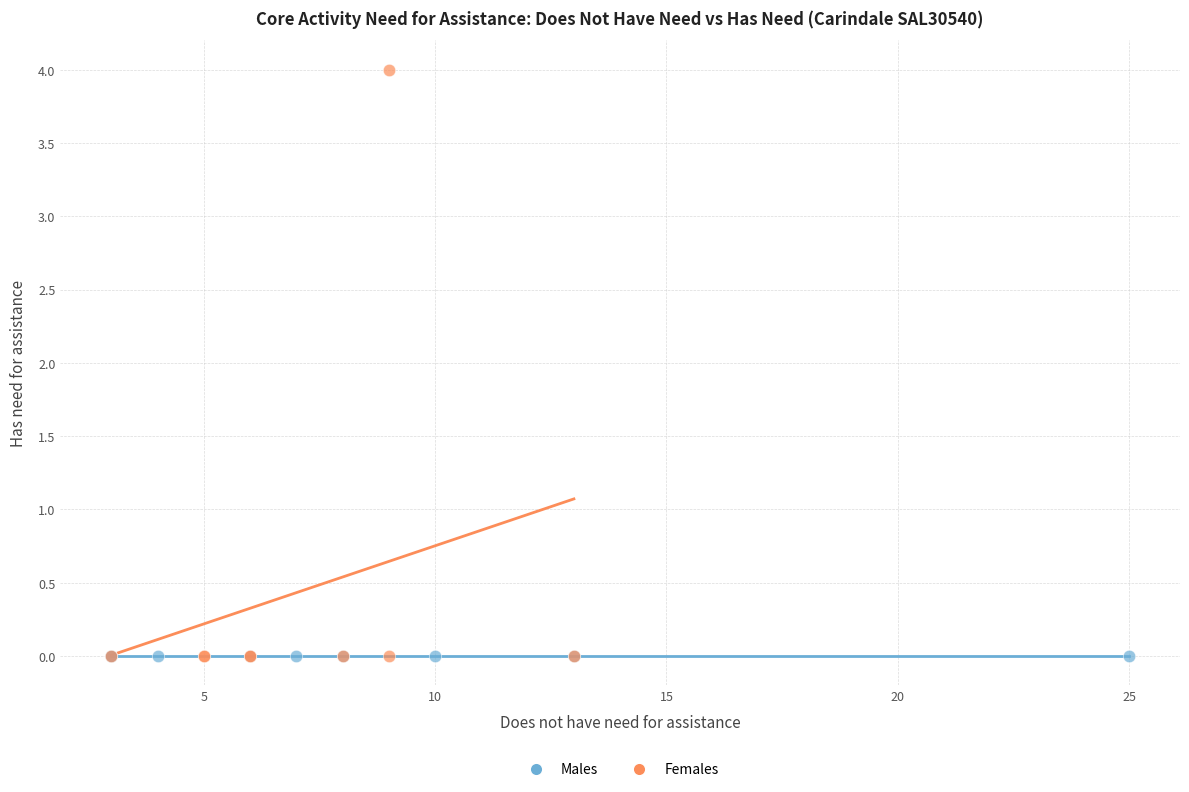

Which series reaches the maximum Y coordinate?

Females